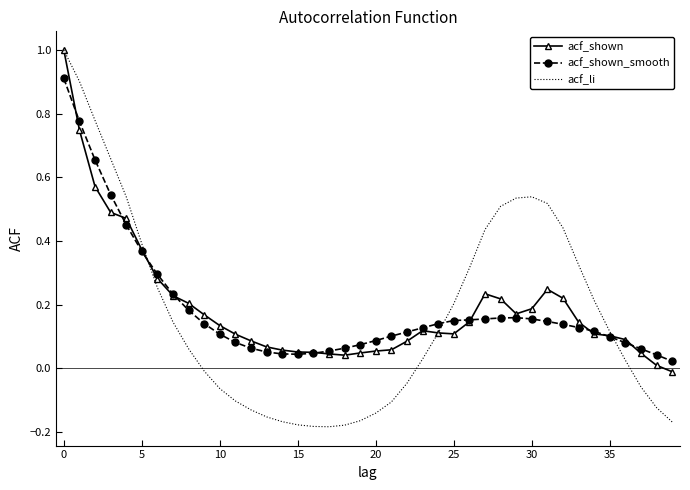

What is the greatest value displayed?

1.0